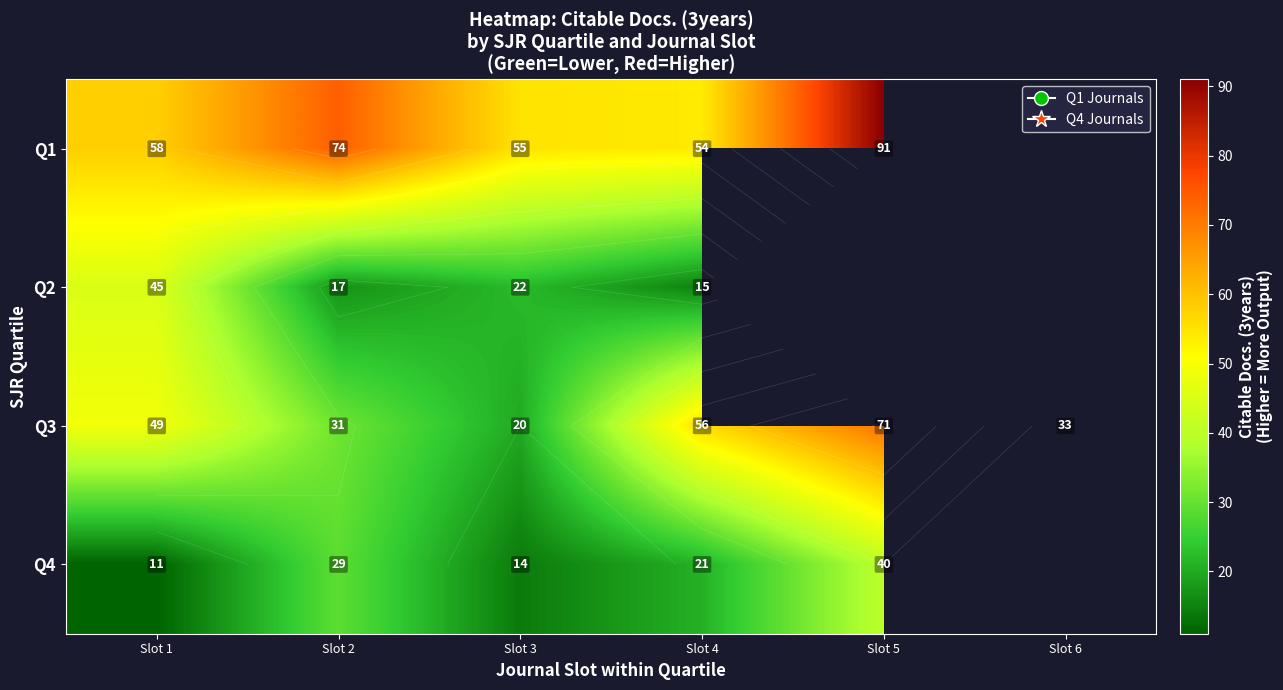

Which category has the highest value across all series?

Slot 5